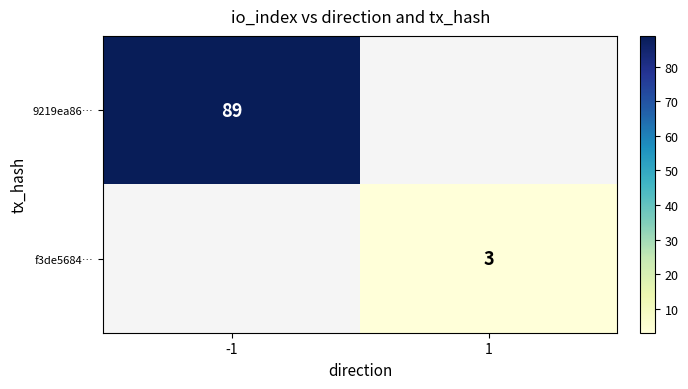

Count the number of categories in the chart.

2